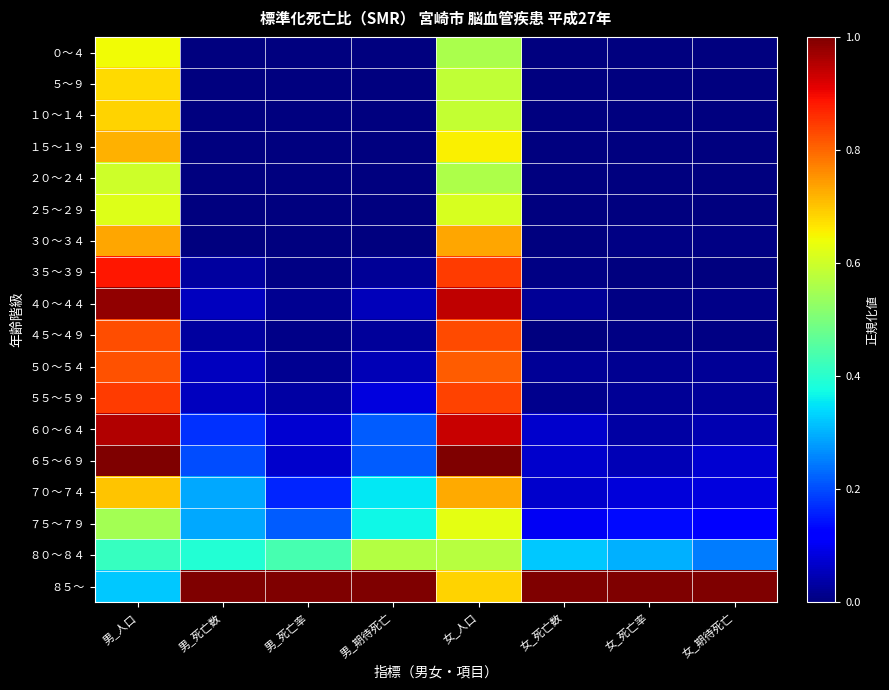

Rank the series at 女_死亡数 from highest to lowest value.

８５～, ８０～８４, ７５～７９, ６０～６４, ６５～６９, ７０～７４, ４０～４４, ５０～５４, ５５～５９, ３５～３９, ０～４, ５～９, １０～１４, １５～１９, ２０～２４, ２５～２９, ３０～３４, ４５～４９